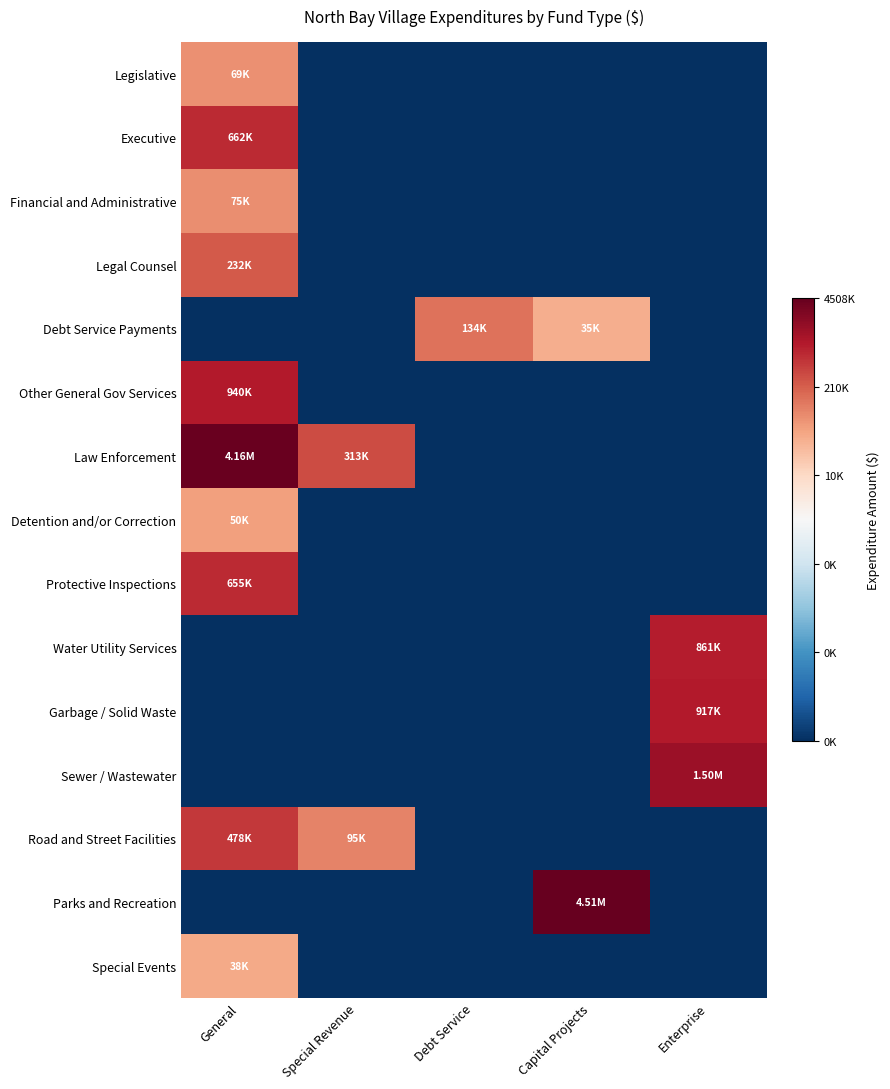

Reading right to left, transcribe all the data shown in this chart.

Legislative: Enterprise=0.0	Capital Projects=0.0	Debt Service=0.0	Special Revenue=0.0	General=11.1
Executive: Enterprise=0.0	Capital Projects=0.0	Debt Service=0.0	Special Revenue=0.0	General=13.4
Financial and Administrative: Enterprise=0.0	Capital Projects=0.0	Debt Service=0.0	Special Revenue=0.0	General=11.2
Legal Counsel: Enterprise=0.0	Capital Projects=0.0	Debt Service=0.0	Special Revenue=0.0	General=12.4
Debt Service Payments: Enterprise=0.0	Capital Projects=10.5	Debt Service=11.8	Special Revenue=0.0	General=0.0
Other General Gov Services: Enterprise=0.0	Capital Projects=0.0	Debt Service=0.0	Special Revenue=0.0	General=13.8
Law Enforcement: Enterprise=0.0	Capital Projects=0.0	Debt Service=0.0	Special Revenue=12.7	General=15.2
Detention and/or Correction: Enterprise=0.0	Capital Projects=0.0	Debt Service=0.0	Special Revenue=0.0	General=10.8
Protective Inspections: Enterprise=0.0	Capital Projects=0.0	Debt Service=0.0	Special Revenue=0.0	General=13.4
Water Utility Services: Enterprise=13.7	Capital Projects=0.0	Debt Service=0.0	Special Revenue=0.0	General=0.0
Garbage / Solid Waste: Enterprise=13.7	Capital Projects=0.0	Debt Service=0.0	Special Revenue=0.0	General=0.0
Sewer / Wastewater: Enterprise=14.2	Capital Projects=0.0	Debt Service=0.0	Special Revenue=0.0	General=0.0
Road and Street Facilities: Enterprise=0.0	Capital Projects=0.0	Debt Service=0.0	Special Revenue=11.5	General=13.1
Parks and Recreation: Enterprise=0.0	Capital Projects=15.3	Debt Service=0.0	Special Revenue=0.0	General=0.0
Special Events: Enterprise=0.0	Capital Projects=0.0	Debt Service=0.0	Special Revenue=0.0	General=10.5